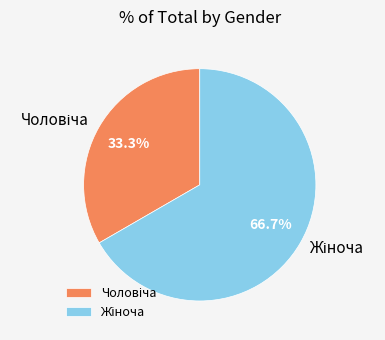

Is there a majority slice in this chart?

Yes